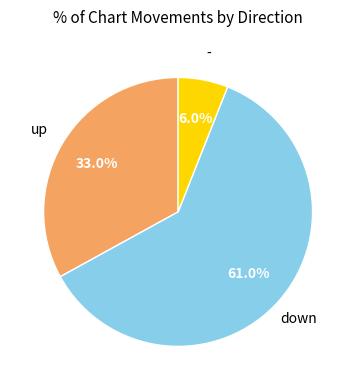

Is there any slice that represents more than half of the pie?

Yes